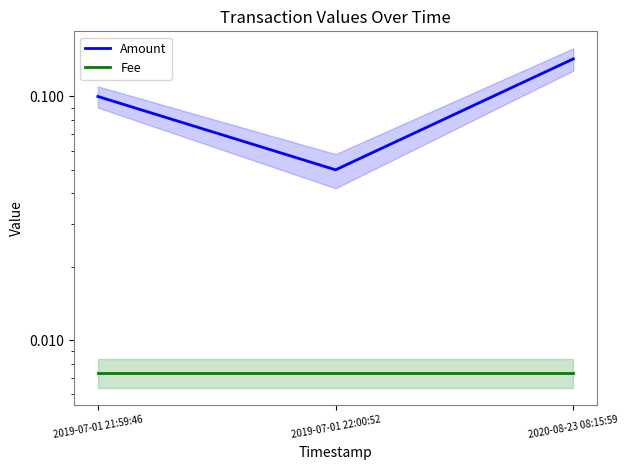

The value of Fee at 2020-08-23 08:15:59 is 0.0. True or false?

True